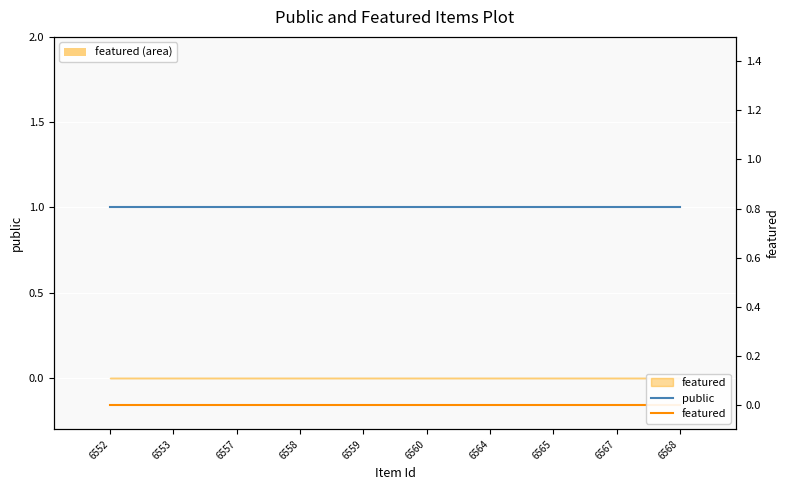

At which label does featured reach its peak?

6552